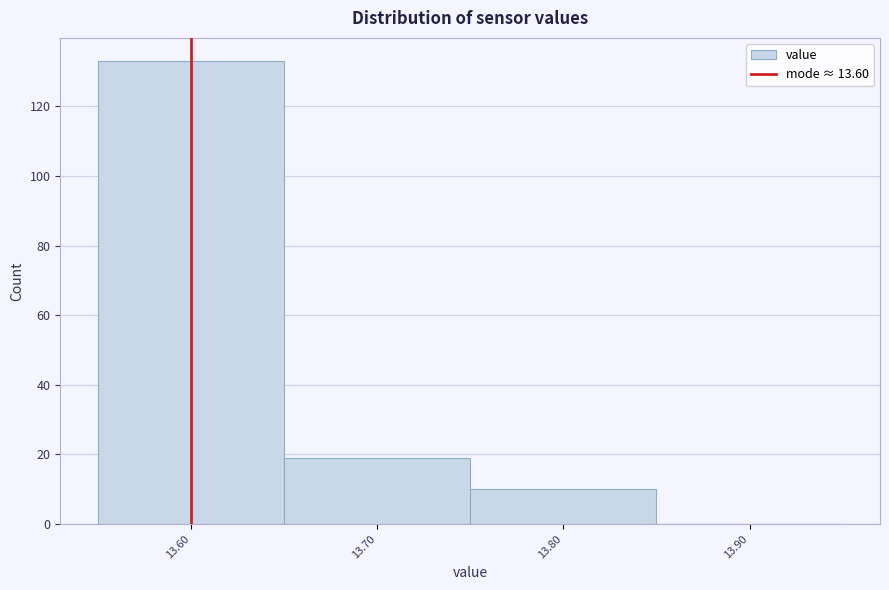

Which range on the x-axis has the tallest bar?

13.55 to 13.65